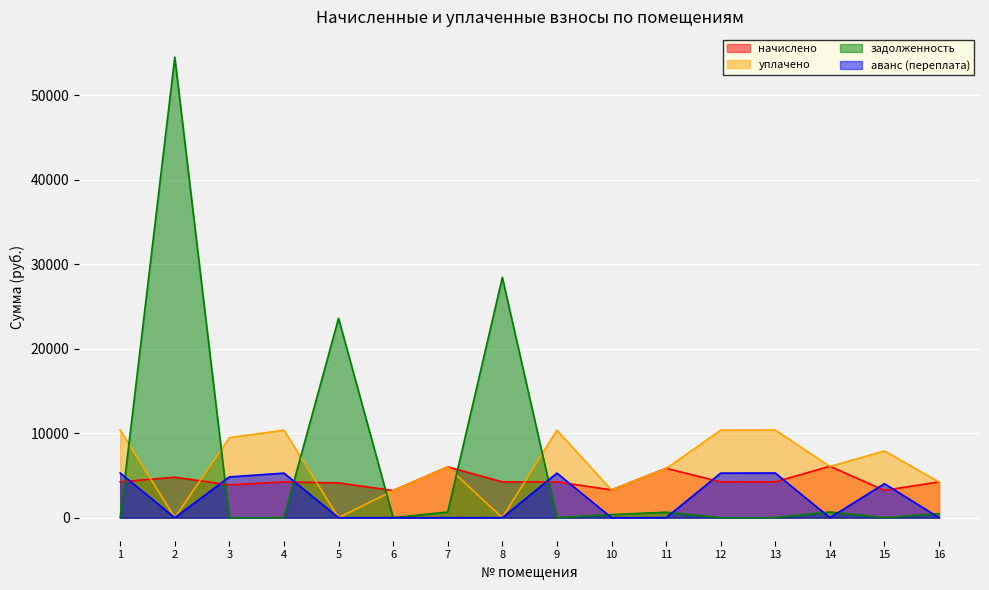

What are all the series names shown in the legend?

начислено, уплачено, задолженность, аванс (переплата)